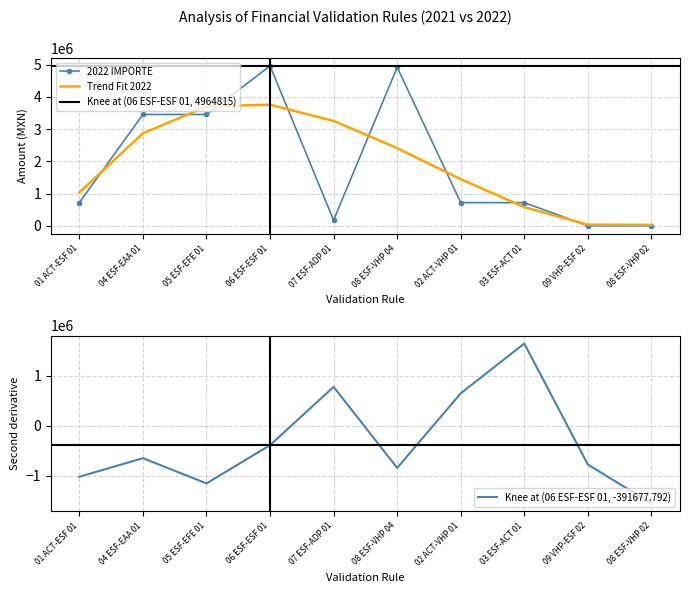

Reading left to right, what are all the values shown in this chart?

01 ACT-ESF 01=719104.5	04 ESF-EAA 01=3456914.4	05 ESF-EFE 01=3456914.4	06 ESF-ESF 01=4964814.7	07 ESF-ADP 01=173824.1	08 ESF-VHP 04=4922435.7	02 ACT-VHP 01=719104.5	03 ESF-ACT 01=719104.5	09 VHP-ESF 02=0.0	08 ESF-VHP 02=0.0